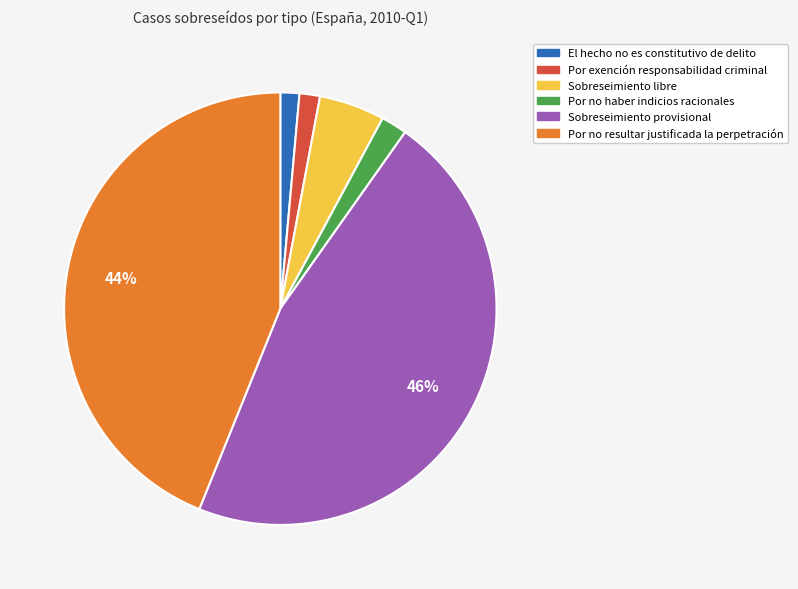

Which has a higher value, El hecho no es constitutivo de delito or Por no haber indicios racionales?

Por no haber indicios racionales